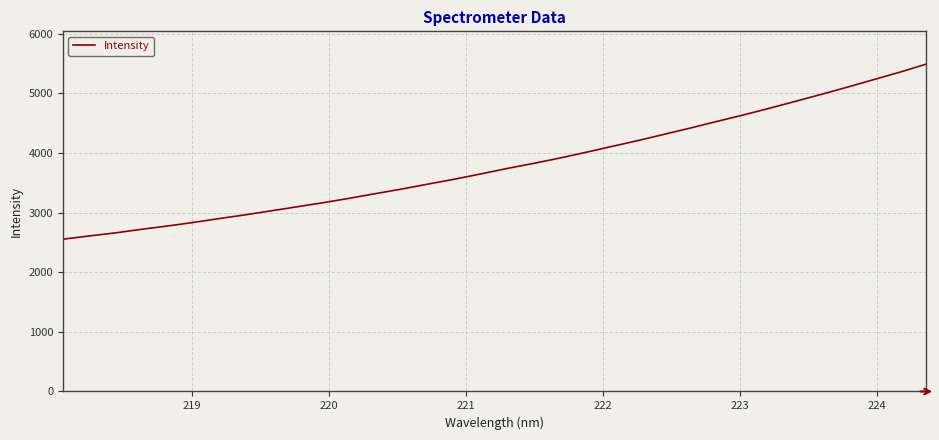

Does the chart have visible grid lines?

Yes